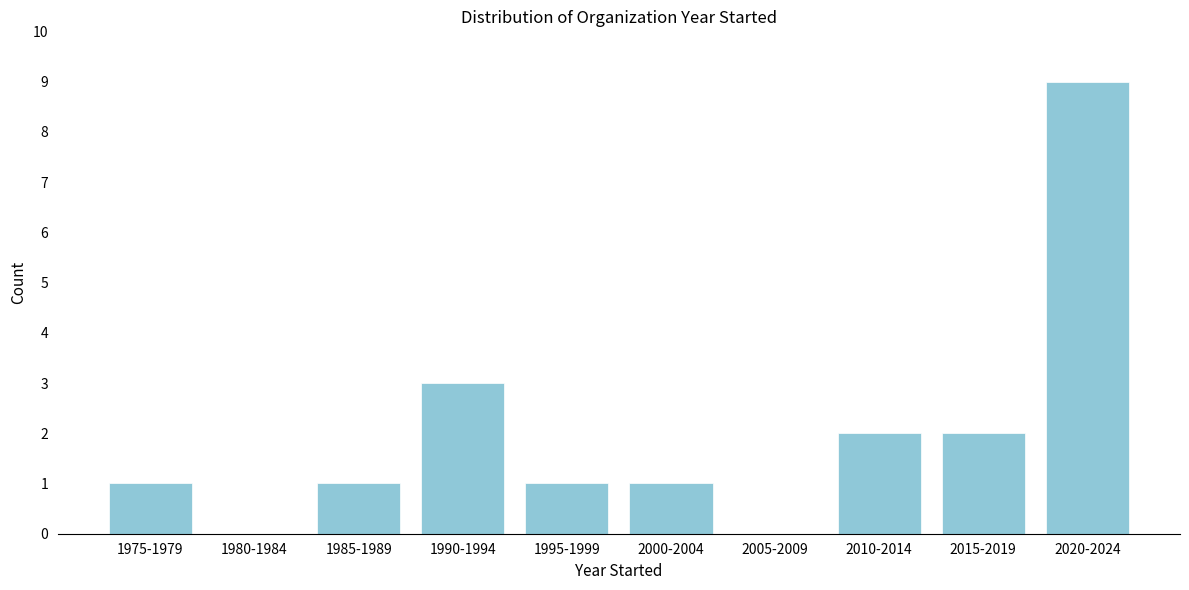

Reading left to right, what are all the values shown in this chart?

1975-1979=1	1980-1984=0	1985-1989=1	1990-1994=3	1995-1999=1	2000-2004=1	2005-2009=0	2010-2014=2	2015-2019=2	2020-2024=9